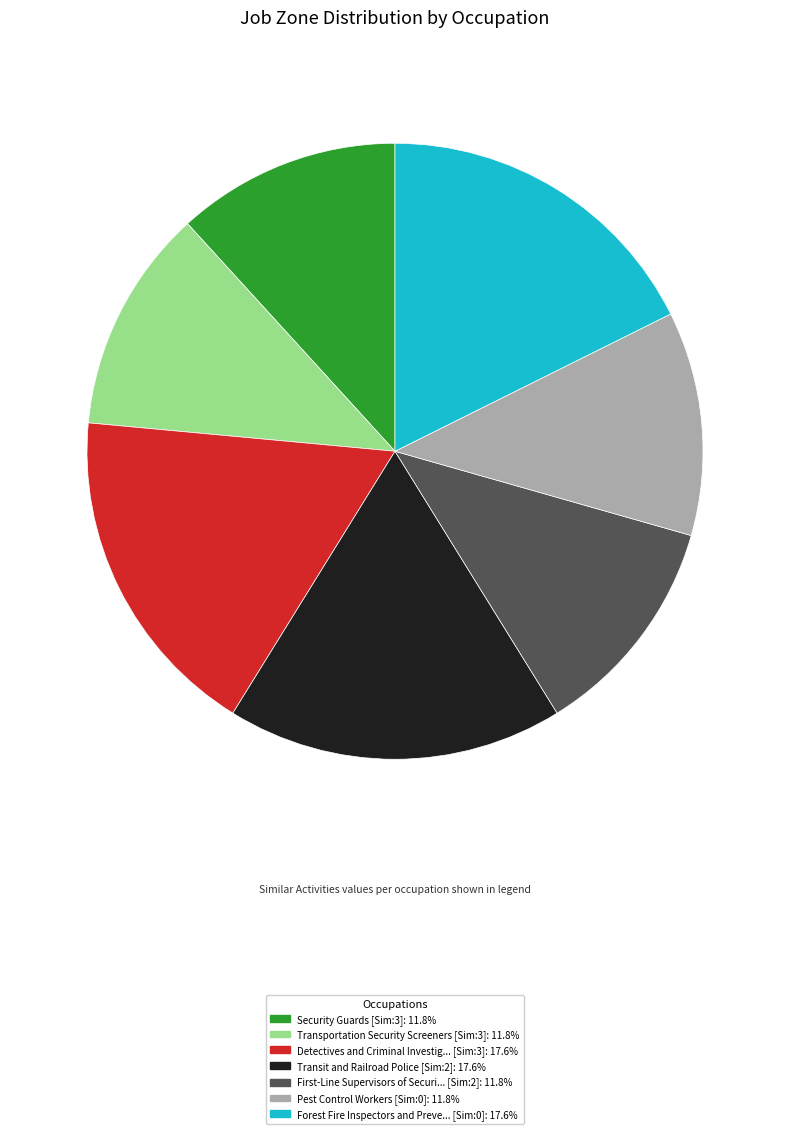

How many slices are in this pie chart?

7